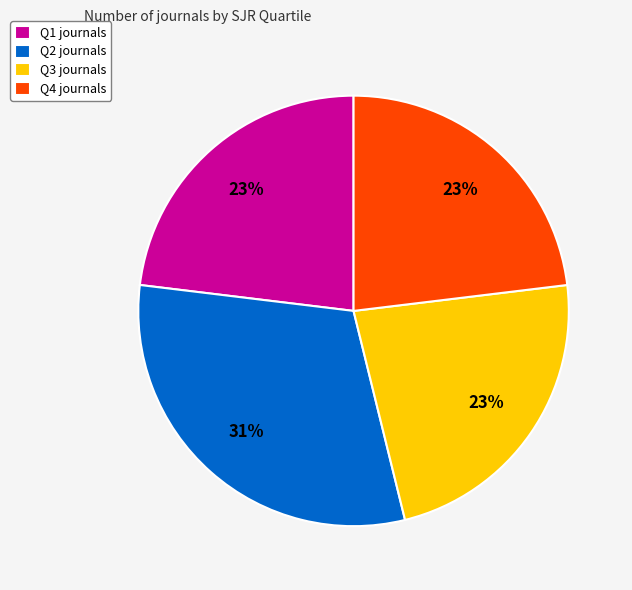

Which category has the biggest portion of the pie?

Q2